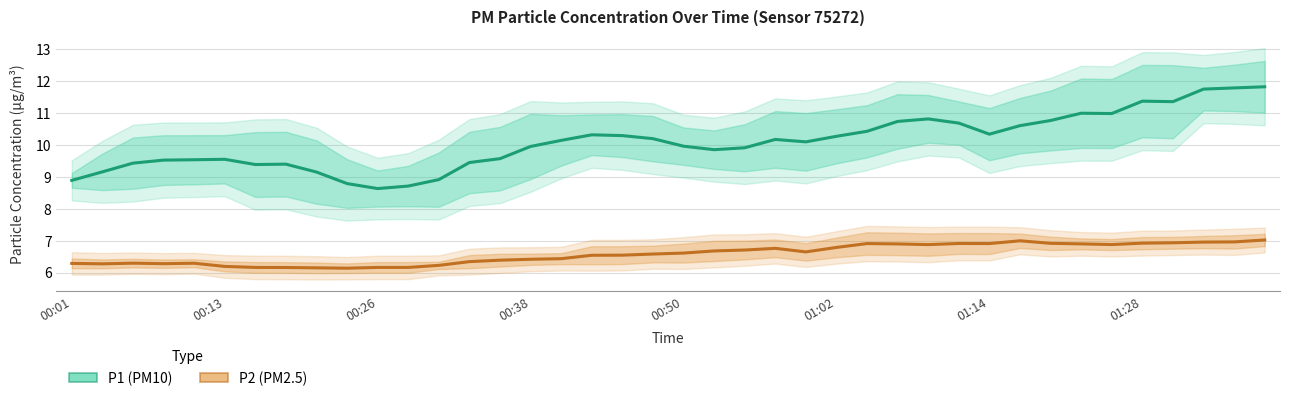

True or false: P2 (PM2.5) has more than 2 points higher than both neighbors.

True